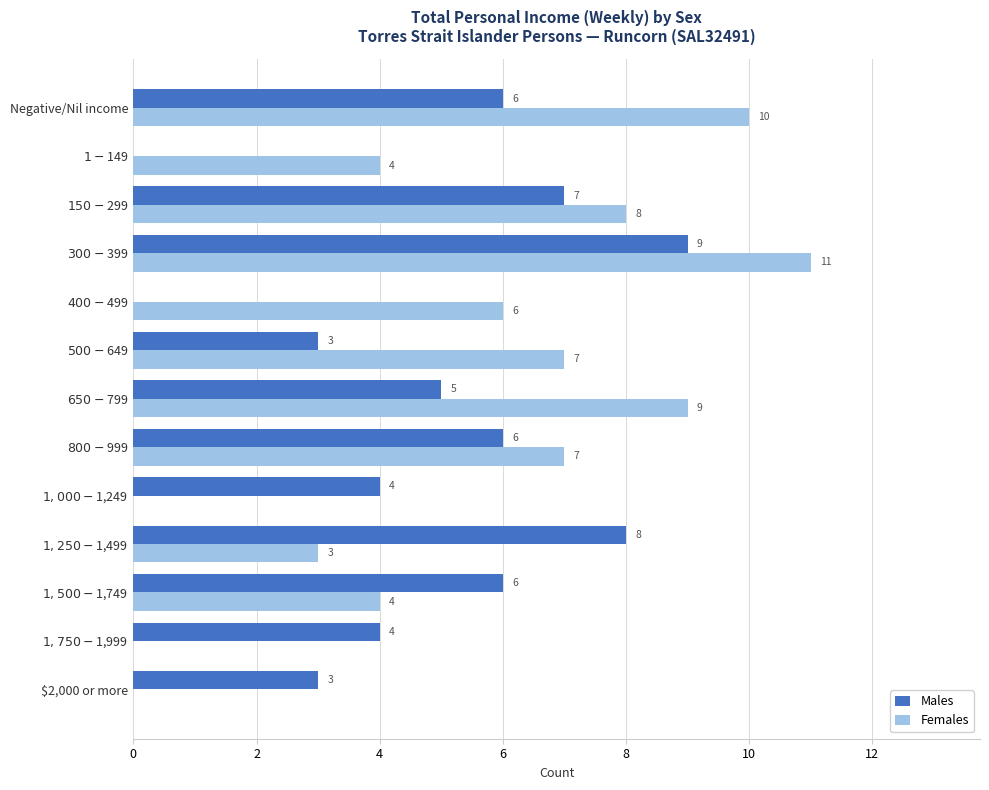

Which series has the largest total across all categories?

Females